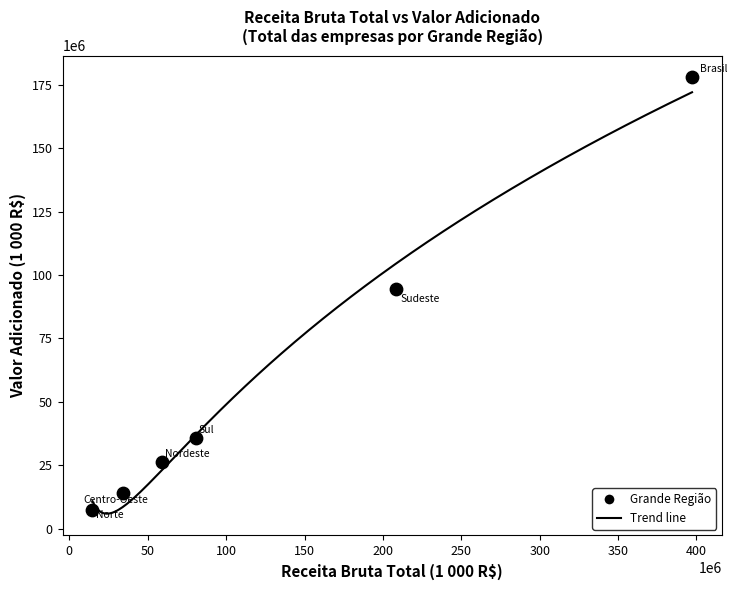

What is the average Y value?

59310302